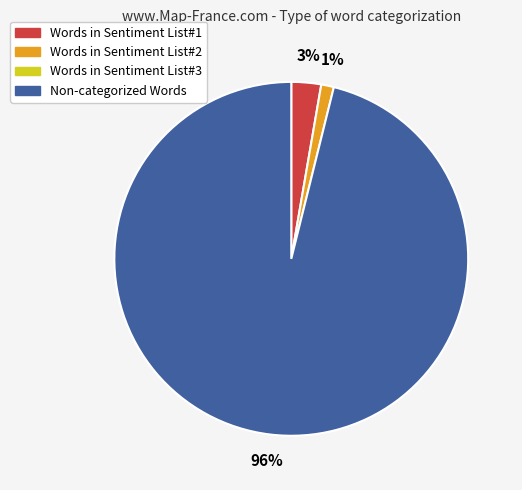

Is there a majority slice in this chart?

Yes